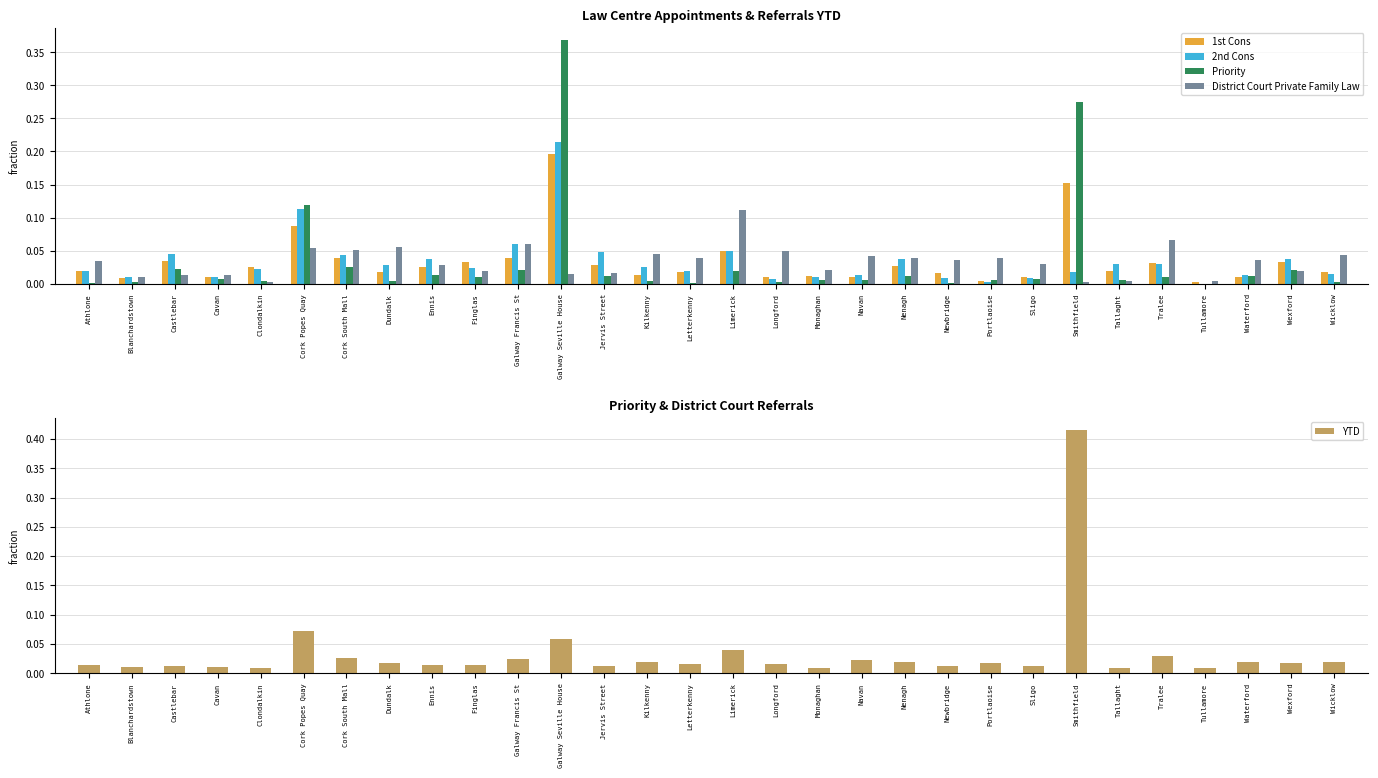

Reading right to left, transcribe all the data shown in this chart.

1st Cons: 0.0	0.0	0.0	0.0	0.0	0.0	0.2	0.0	0.0	0.0	0.0	0.0	0.0	0.0	0.0	0.0	0.0	0.0	0.2	0.0	0.0	0.0	0.0	0.0	0.1	0.0	0.0	0.0	0.0	0.0
2nd Cons: 0.0	0.0	0.0	0.0	0.0	0.0	0.0	0.0	0.0	0.0	0.0	0.0	0.0	0.0	0.0	0.0	0.0	0.0	0.2	0.1	0.0	0.0	0.0	0.0	0.1	0.0	0.0	0.0	0.0	0.0
Priority: 0.0	0.0	0.0	0.0	0.0	0.0	0.3	0.0	0.0	0.0	0.0	0.0	0.0	0.0	0.0	0.0	0.0	0.0	0.4	0.0	0.0	0.0	0.0	0.0	0.1	0.0	0.0	0.0	0.0	0.0
District Court Private Family Law: 0.0	0.0	0.0	0.0	0.1	0.0	0.0	0.0	0.0	0.0	0.0	0.0	0.0	0.0	0.1	0.0	0.0	0.0	0.0	0.1	0.0	0.0	0.1	0.1	0.1	0.0	0.0	0.0	0.0	0.0
YTD: 0.0	0.0	0.0	0.0	0.0	0.0	0.4	0.0	0.0	0.0	0.0	0.0	0.0	0.0	0.0	0.0	0.0	0.0	0.1	0.0	0.0	0.0	0.0	0.0	0.1	0.0	0.0	0.0	0.0	0.0